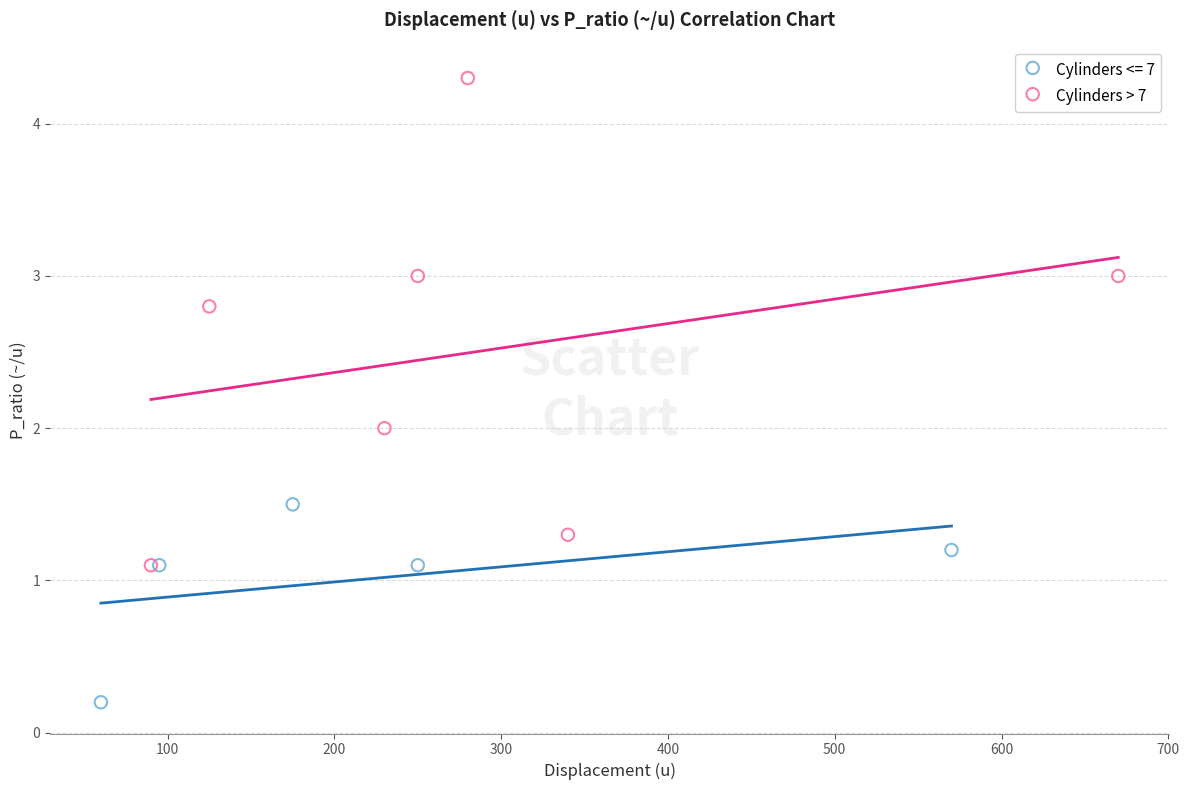

Which series has the largest Y range (max minus min)?

Cylinders > 7